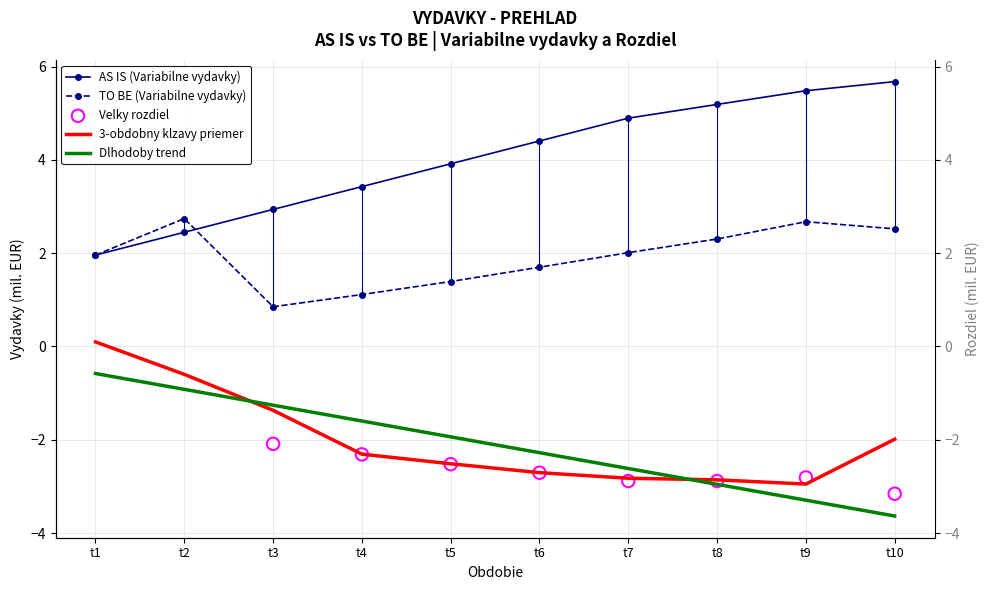

At which category is the sum across all series the highest?

t9